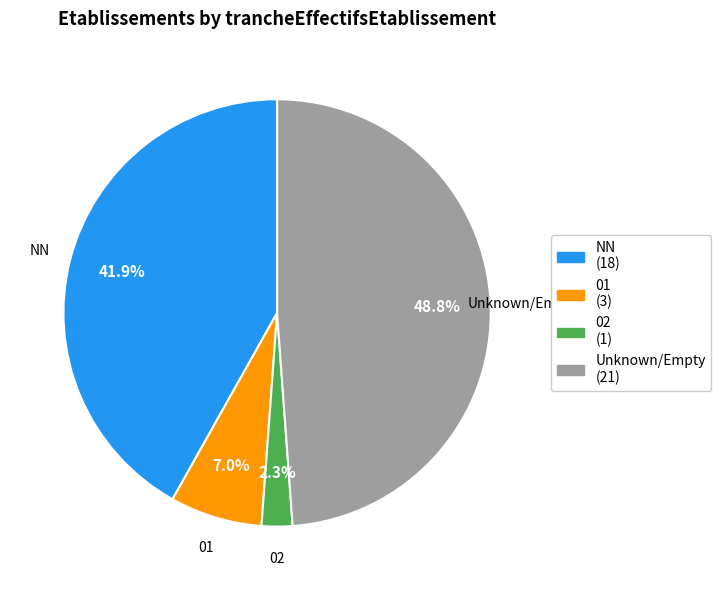

Which slice is the smallest?

02